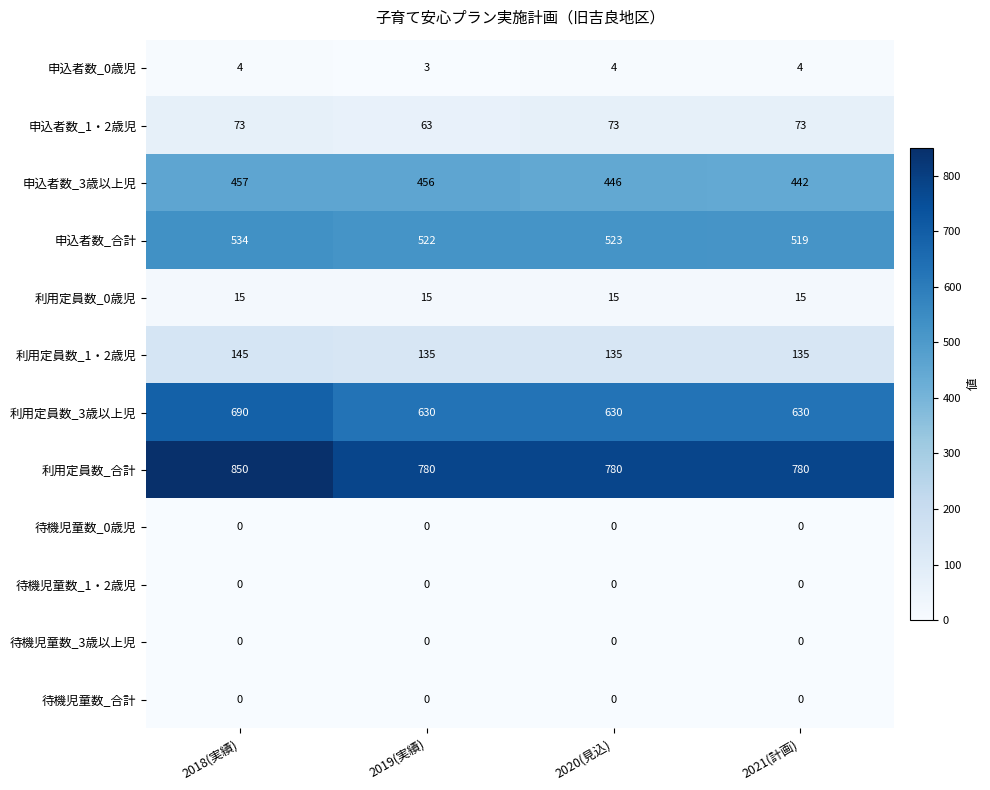

How many distinct data groups are displayed?

12